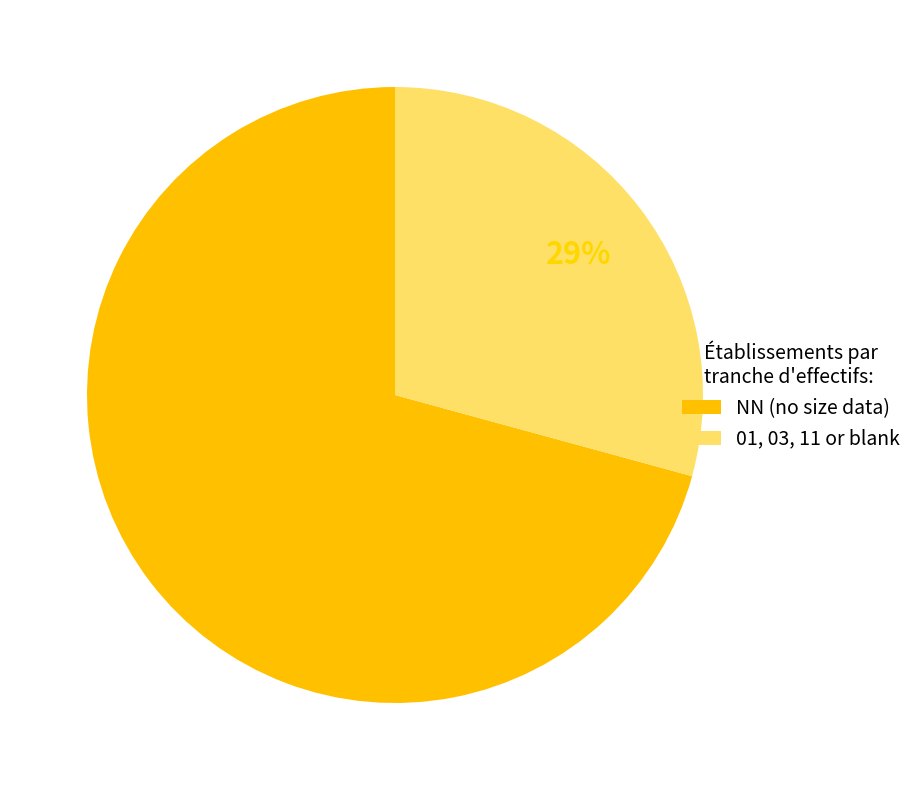

Which category has the biggest portion of the pie?

NN (no size data)